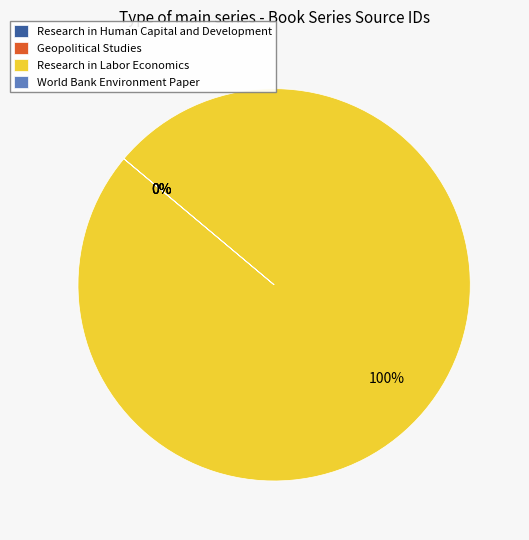

What percentage is NOT represented by Research in Human Capital and Development?

100.0%